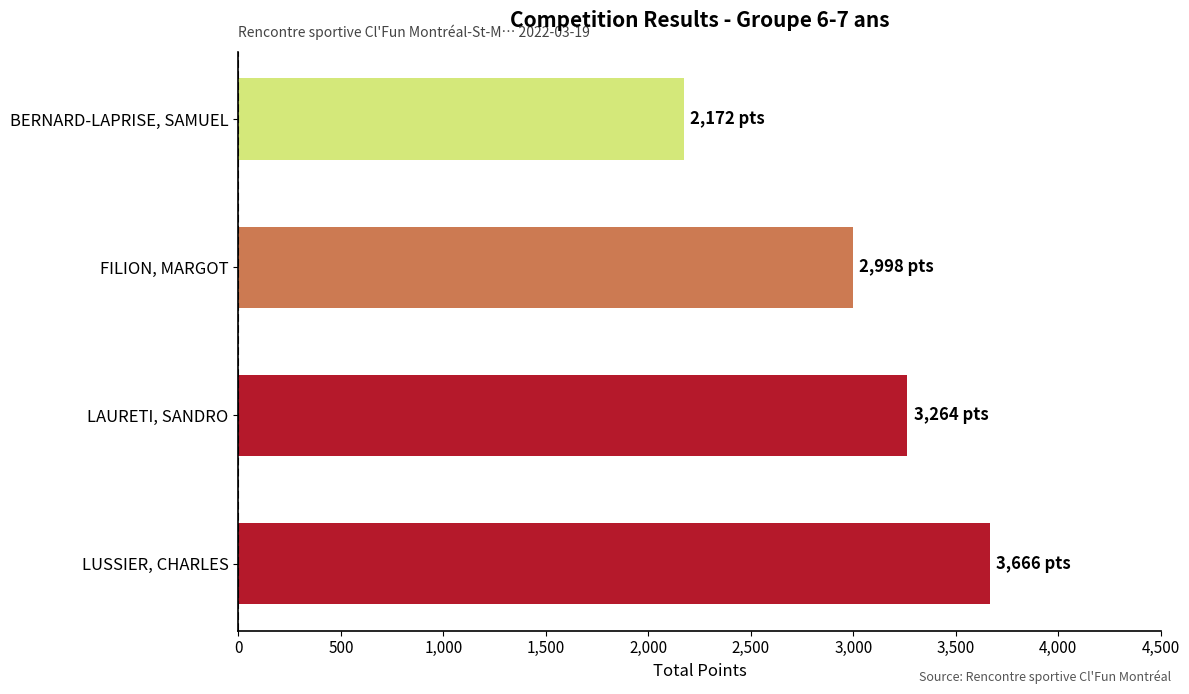

What is the change in value from LAURETI, SANDRO to BERNARD-LAPRISE, SAMUEL?

-1092